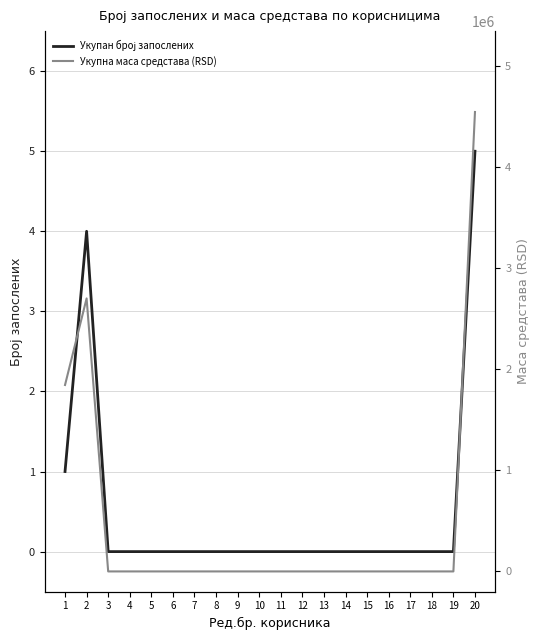

What is the difference between the second highest and minimum values in the Укупан број запослених series?

4